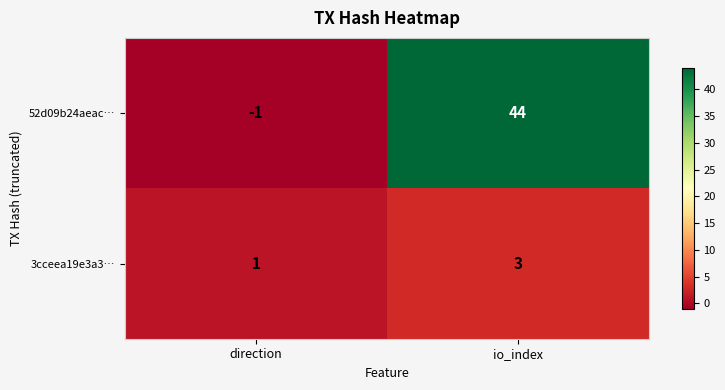

Rank the series by their maximum value, from lowest to highest.

3cceea19e3a3…, 52d09b24aeac…